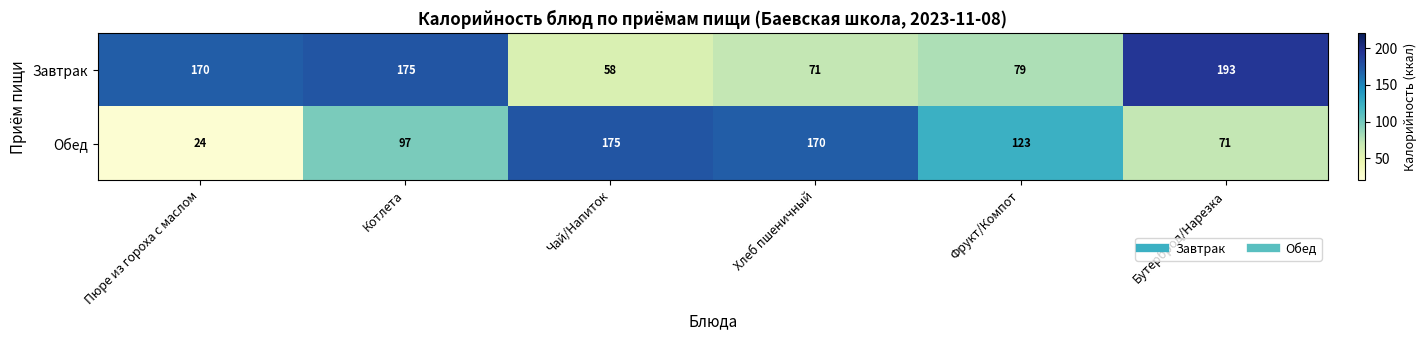

Is it true that Обед equals 12 at Пюре из гороха с маслом?

False